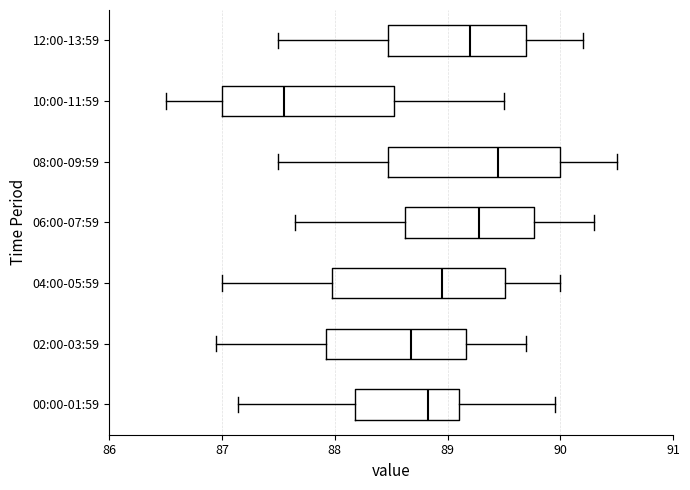

Reading bottom to top, transcribe this box plot: for each box, give where its median line is, the range the box spans, and where its two whiskers end, as read against the x-axis. The values are not printed on the chart, so give them approximately, as read against the axis.

00:00-01:59: median 88.8, box 88.2 to 89.1, whiskers 87.1 to 90.0
02:00-03:59: median 88.7, box 87.9 to 89.2, whiskers 87.0 to 89.7
04:00-05:59: median 89.0, box 88.0 to 89.5, whiskers 87.0 to 90.0
06:00-07:59: median 89.3, box 88.6 to 89.8, whiskers 87.7 to 90.3
08:00-09:59: median 89.5, box 88.5 to 90.0, whiskers 87.5 to 90.5
10:00-11:59: median 87.6, box 87.0 to 88.5, whiskers 86.5 to 89.5
12:00-13:59: median 89.2, box 88.5 to 89.7, whiskers 87.5 to 90.2